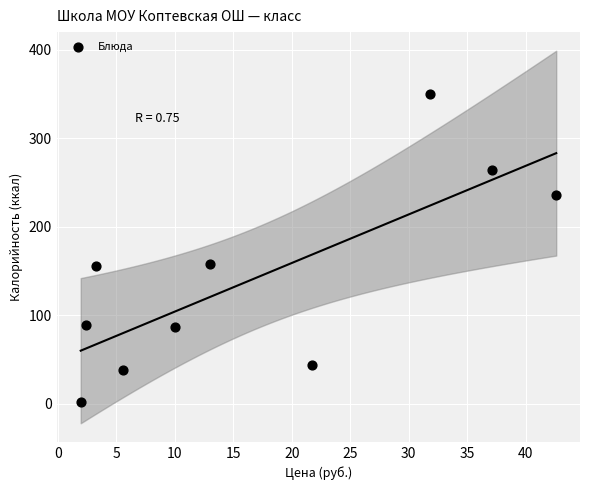

What is the range of X values (max minus min)?

40.7